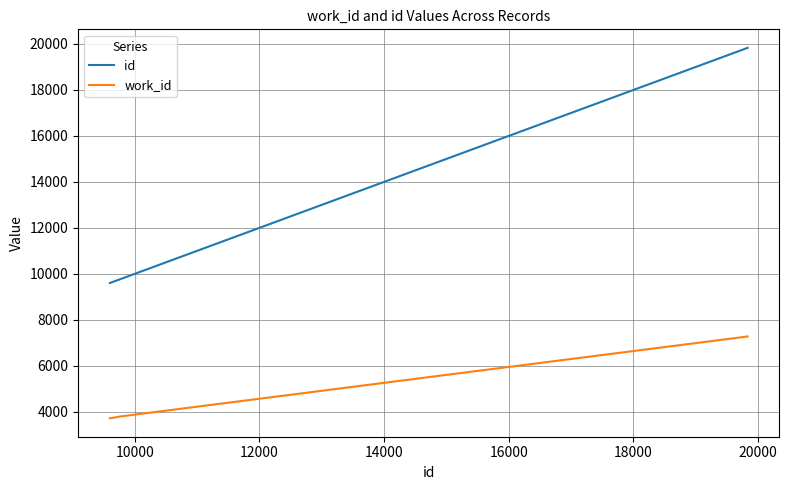

At how many categories does at least one series exceed 8741?

10